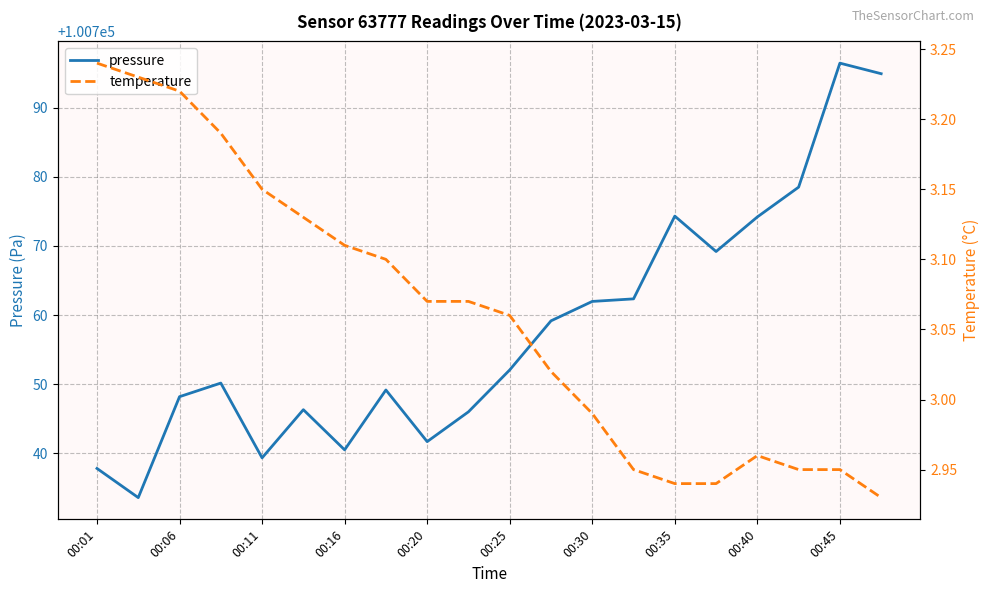

Rank the series by their average value, from lowest to highest.

temperature, pressure